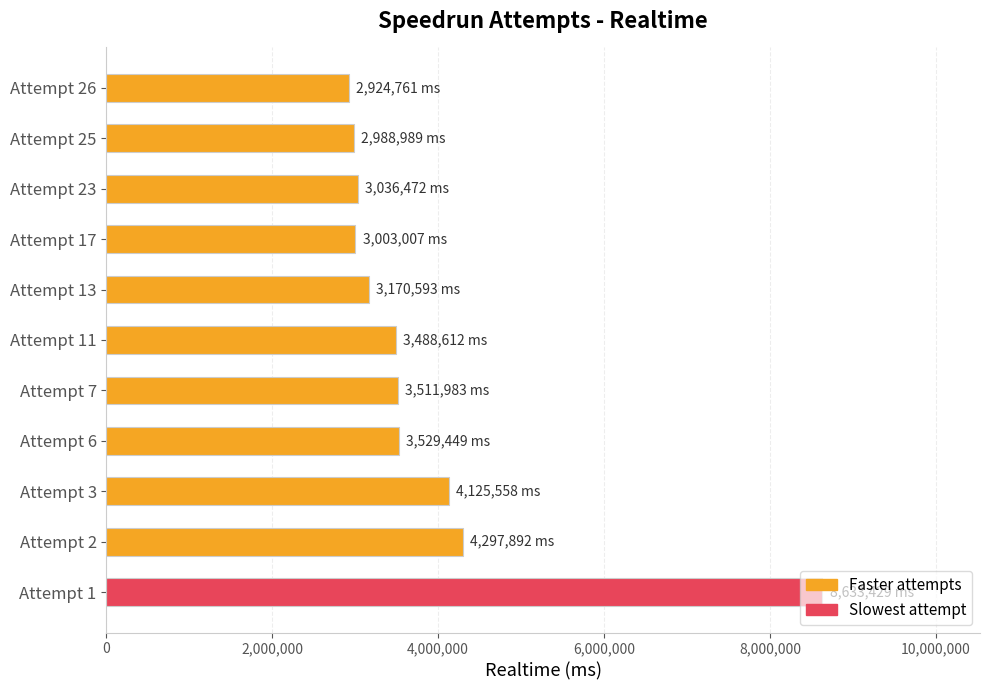

The value at Attempt 1 is 8633429. True or false?

True